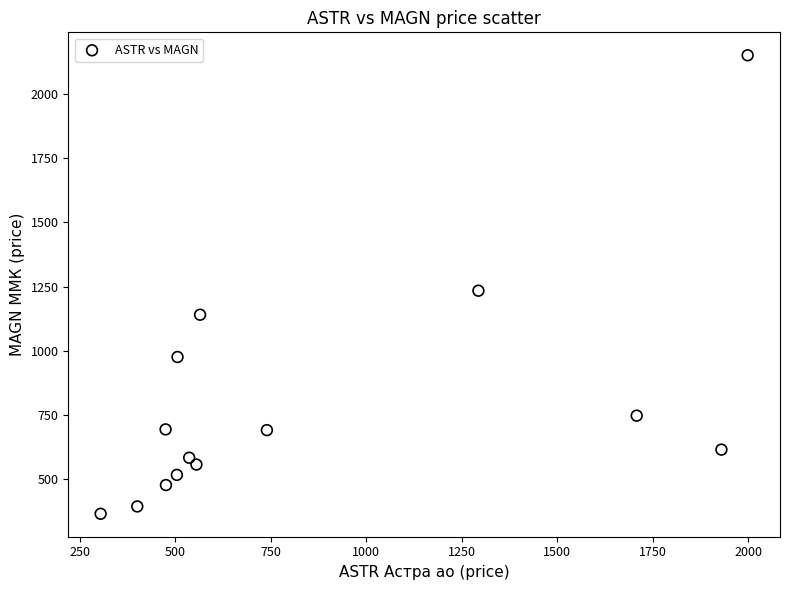

What Y value in the scatter plot is closest to 1257?

1233.7